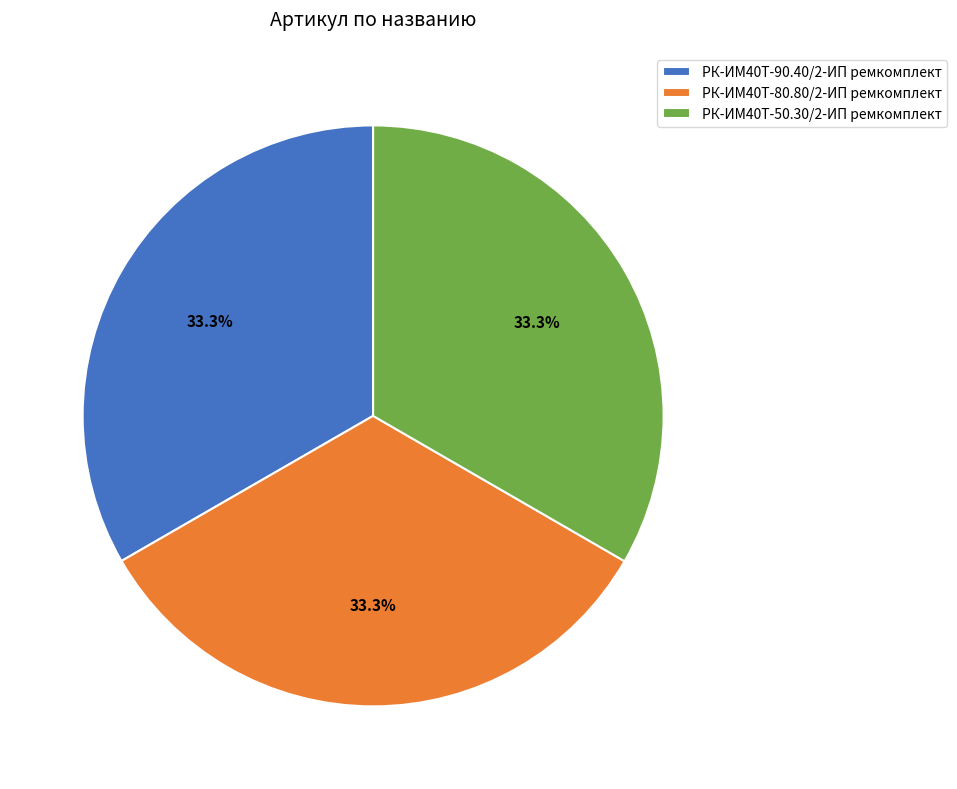

To the nearest percent, what is the average slice percentage?

33%